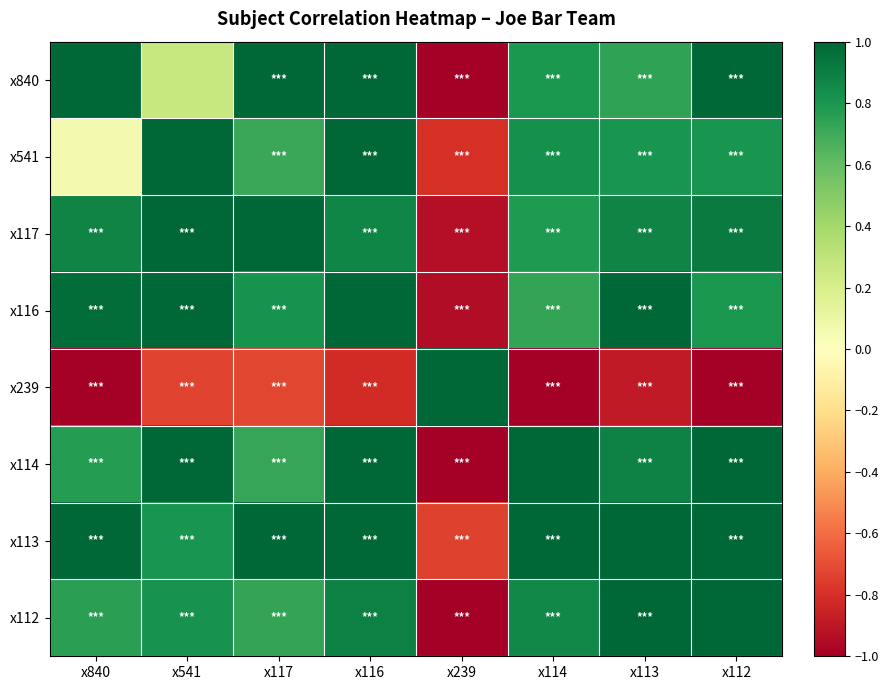

Which label corresponds to the largest value in the chart?

x840